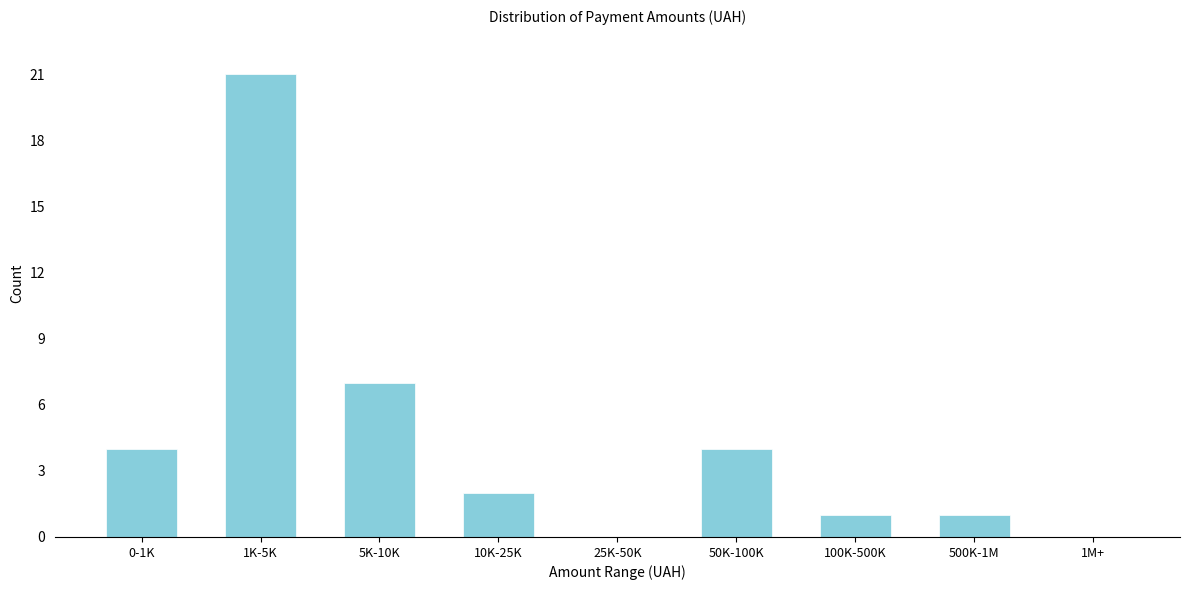

Reading left to right, transcribe all the data shown in this chart.

0-1K=4	1K-5K=21	5K-10K=7	10K-25K=2	25K-50K=0	50K-100K=4	100K-500K=1	500K-1M=1	1M+=0